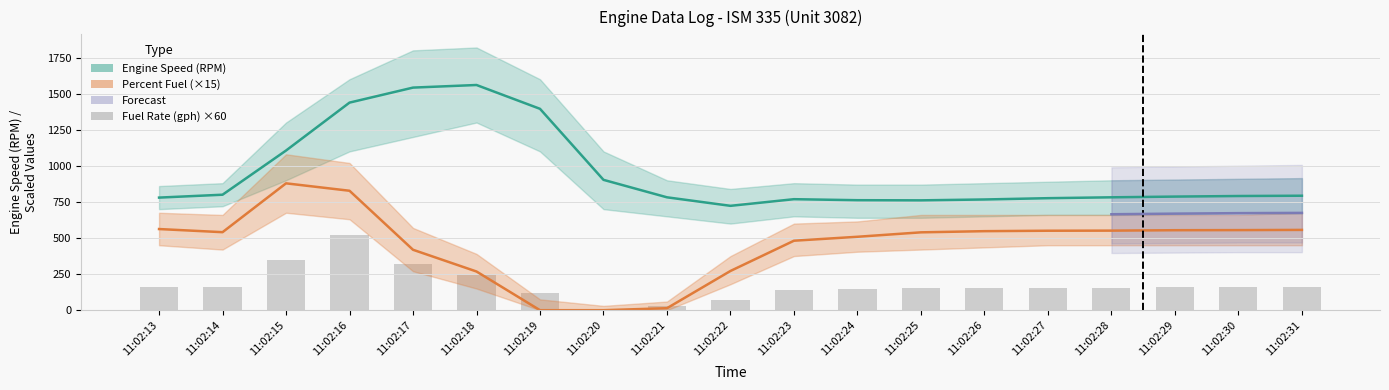

What value does the Engine Speed (RPM) series have at 11:02:25?

761.0